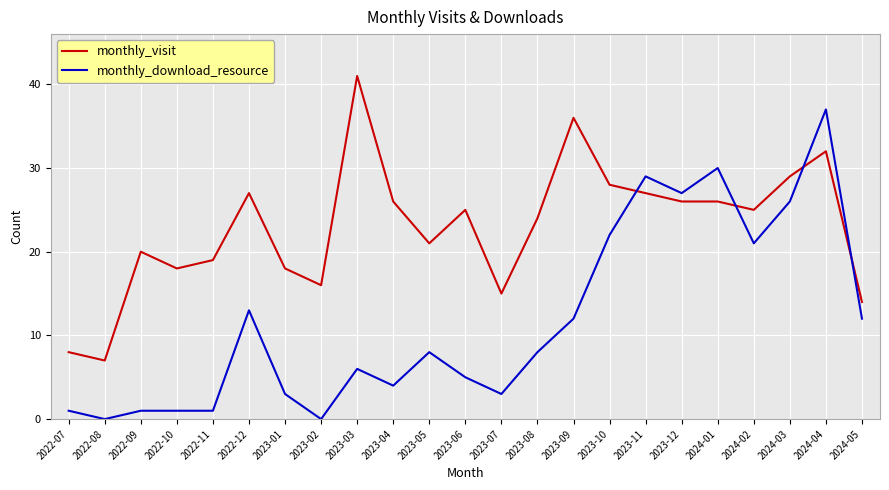

What are all the series names shown in the legend?

monthly_visit, monthly_download_resource